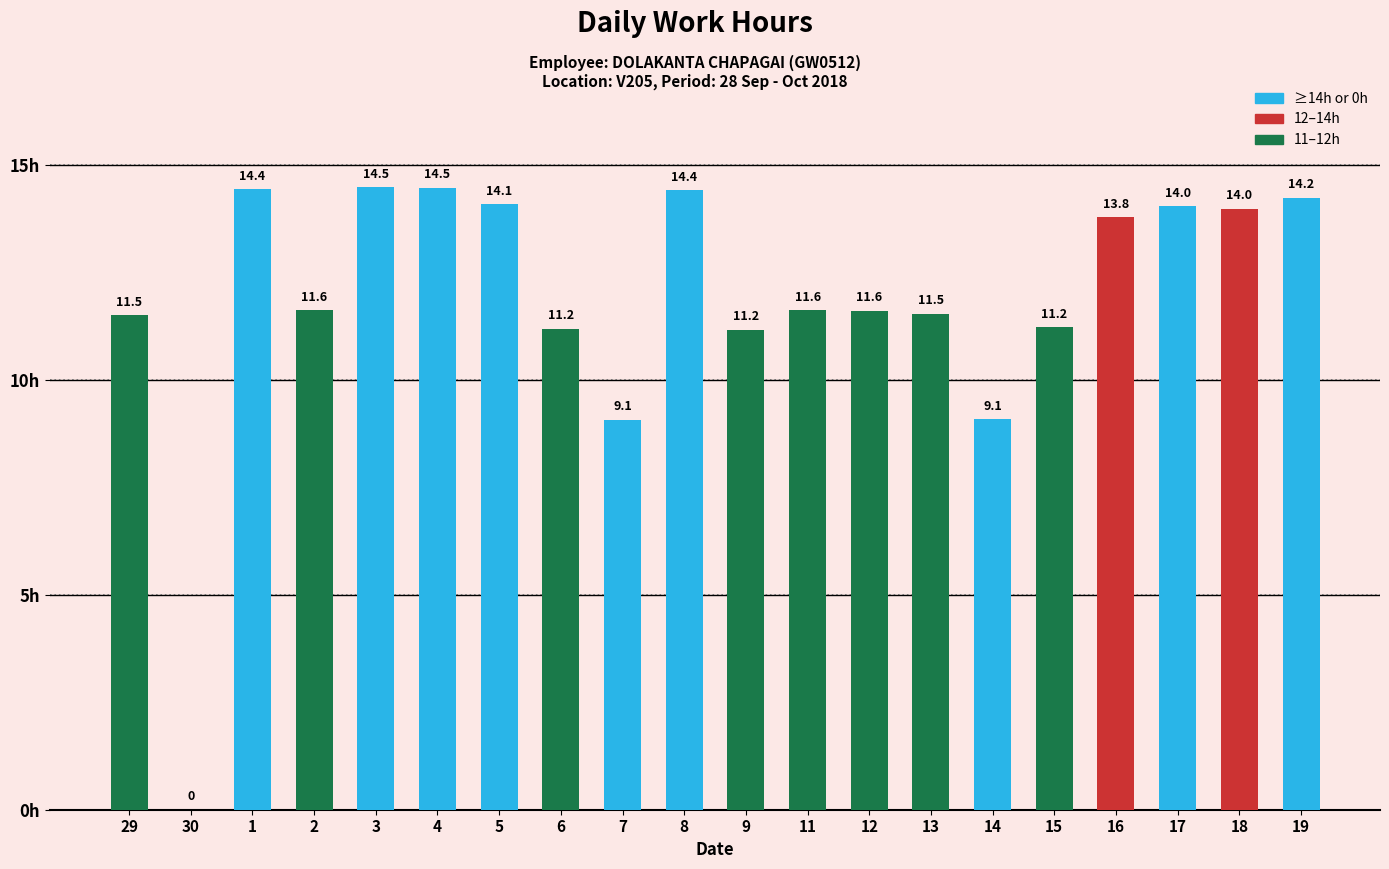

The value at 30 is -7.4. True or false?

False